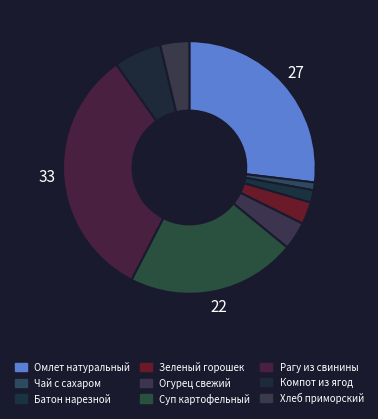

Is there a majority slice in this chart?

No